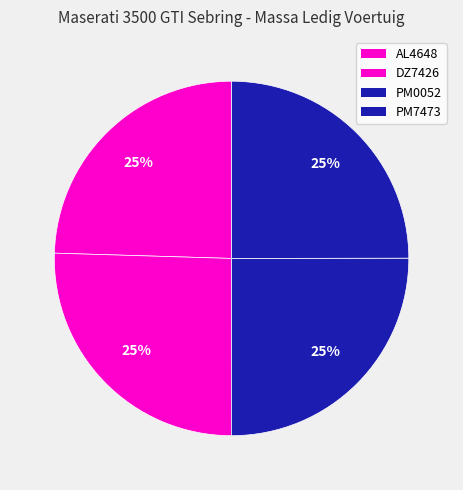

Approximately how many times larger is the value at PM7473 compared to AL4648?

1.0